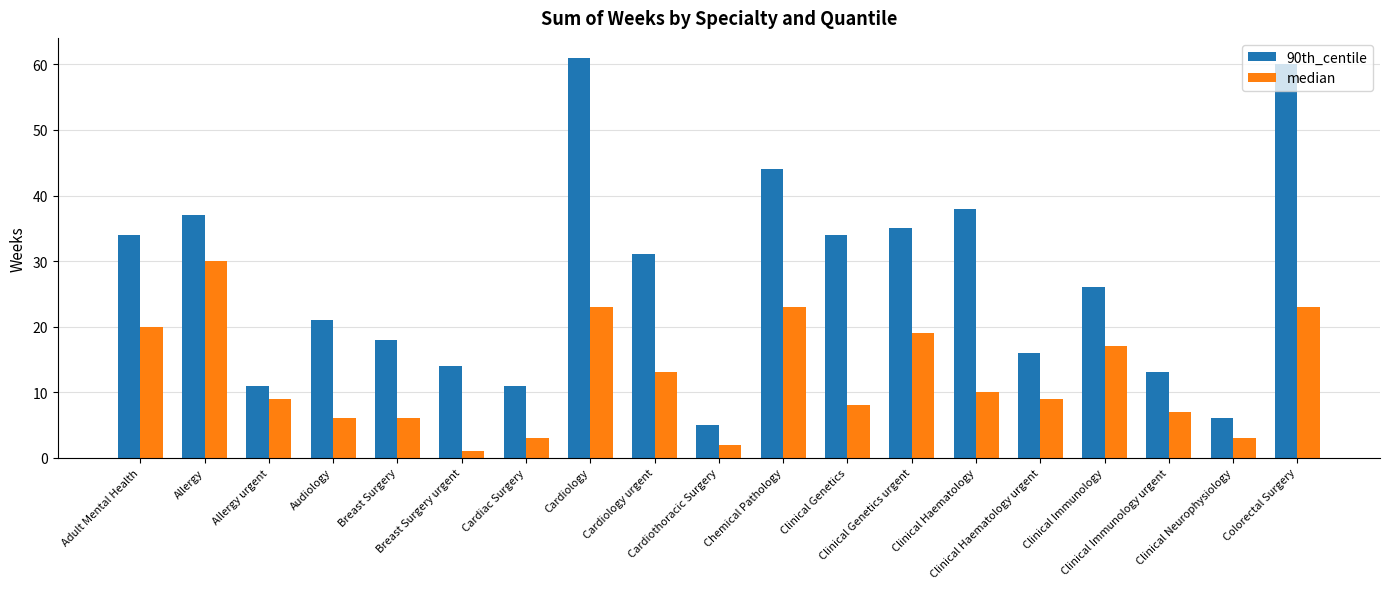

The median series shows 23 at Colorectal Surgery. True or false?

True